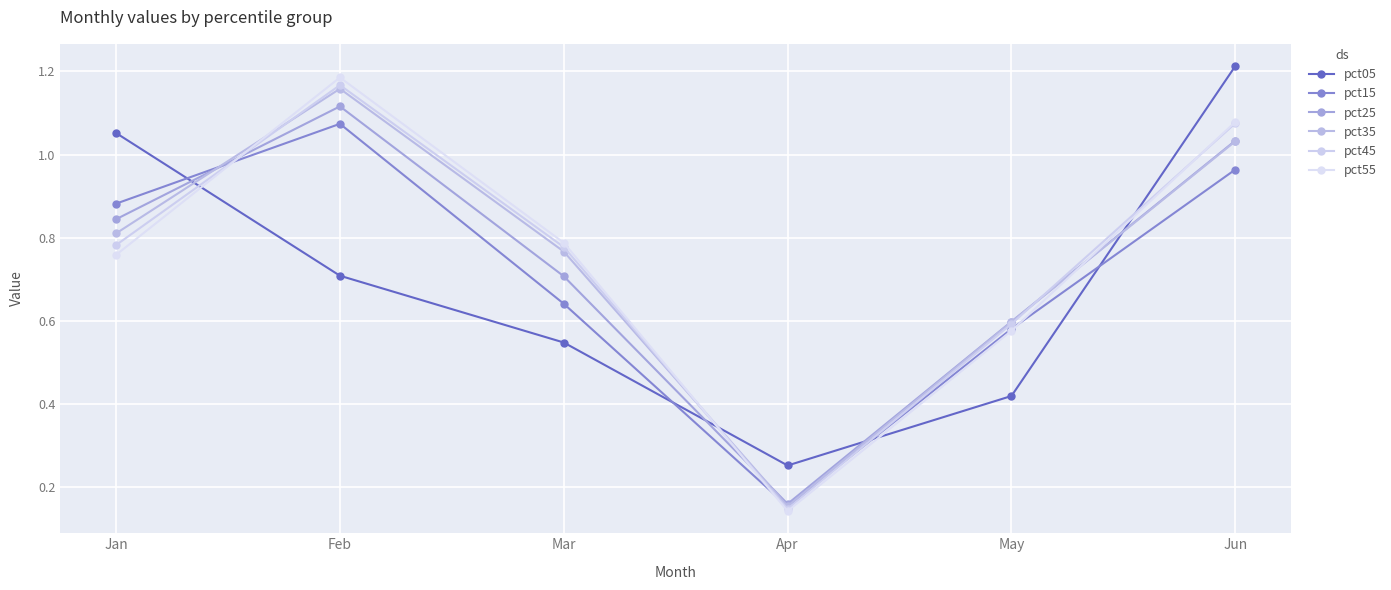

List the series in order of their peak value, highest first.

pct05, pct55, pct45, pct35, pct25, pct15